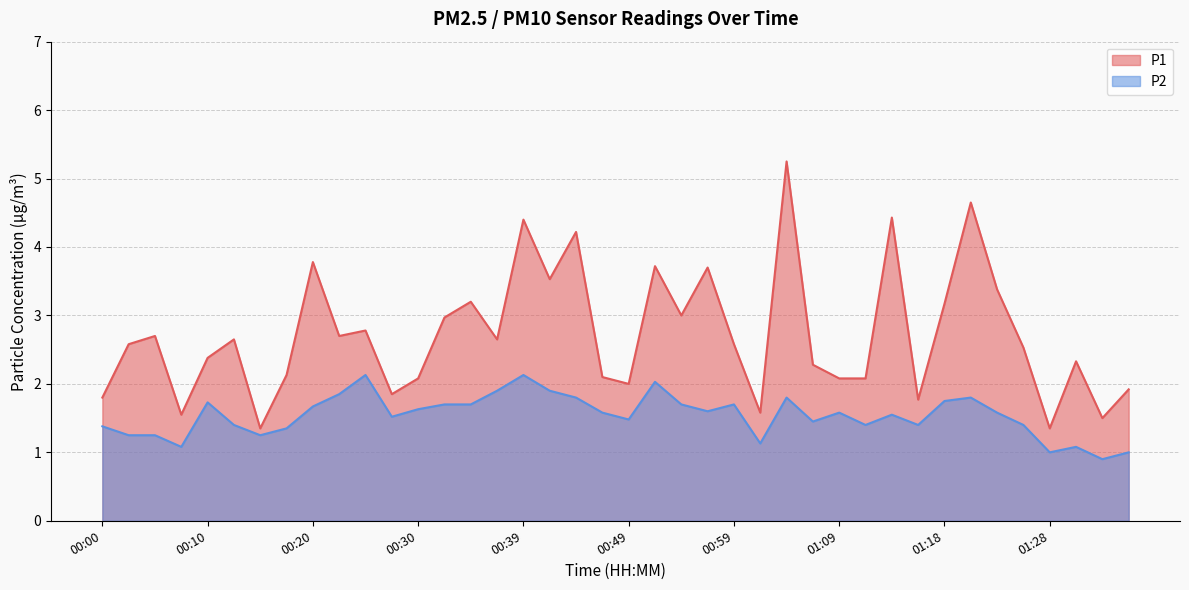

True or false: P2 and P1 cross at least once.

False